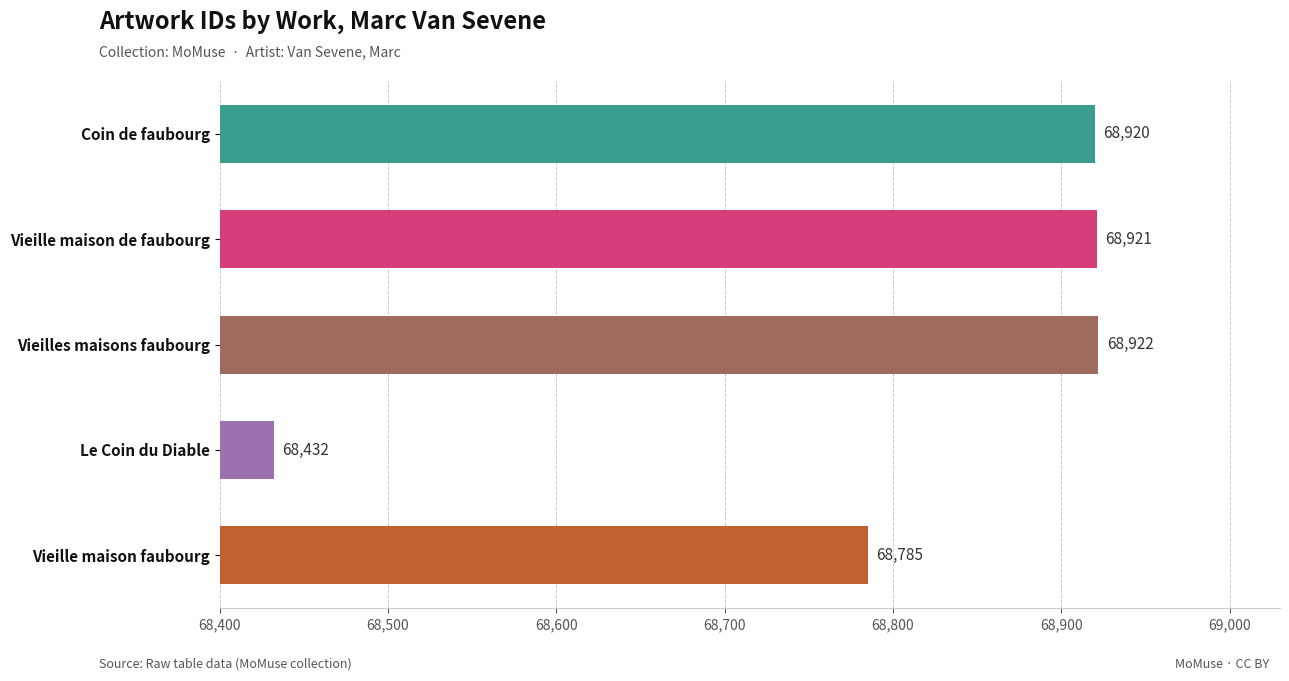

What is the sum of all values?

343980